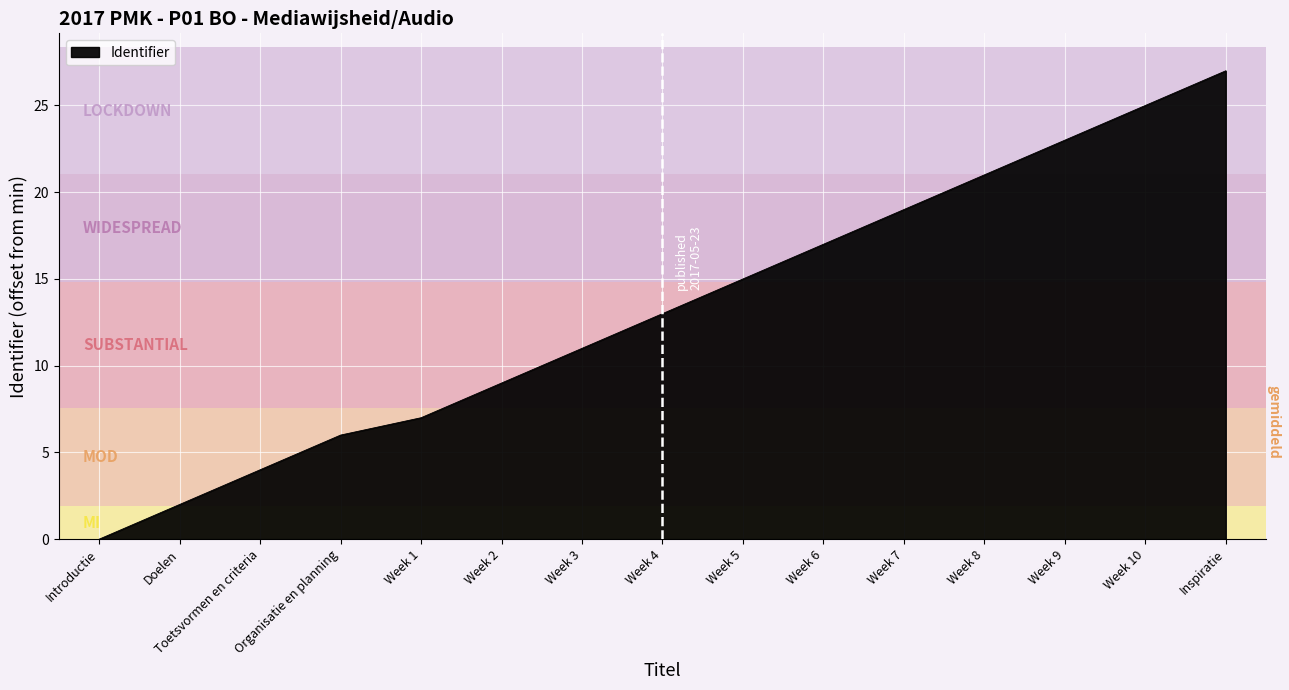

What value does the data have at Week 1?

7